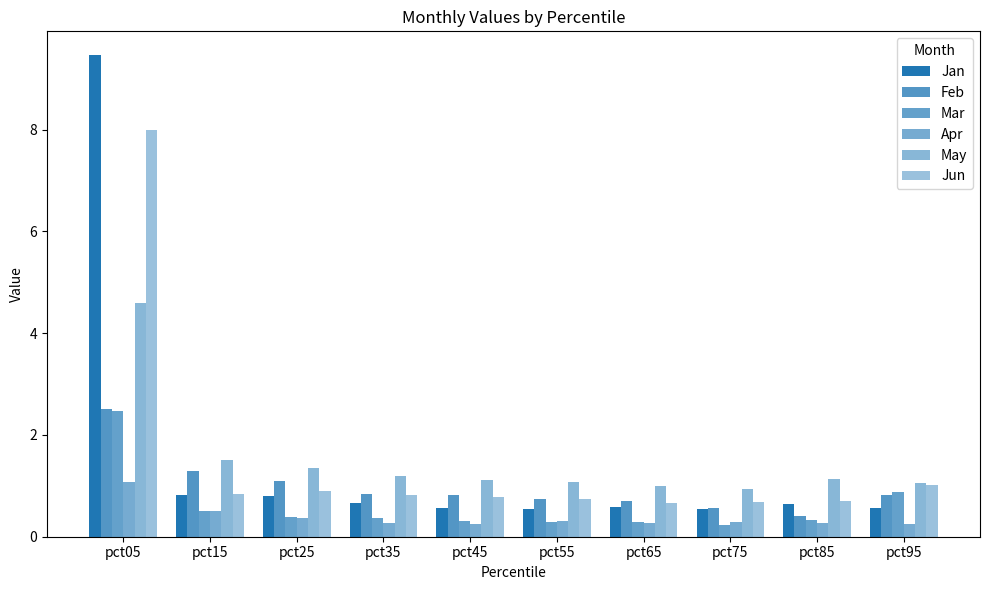

Are the bars grouped side by side (vs. stacked)?

Yes